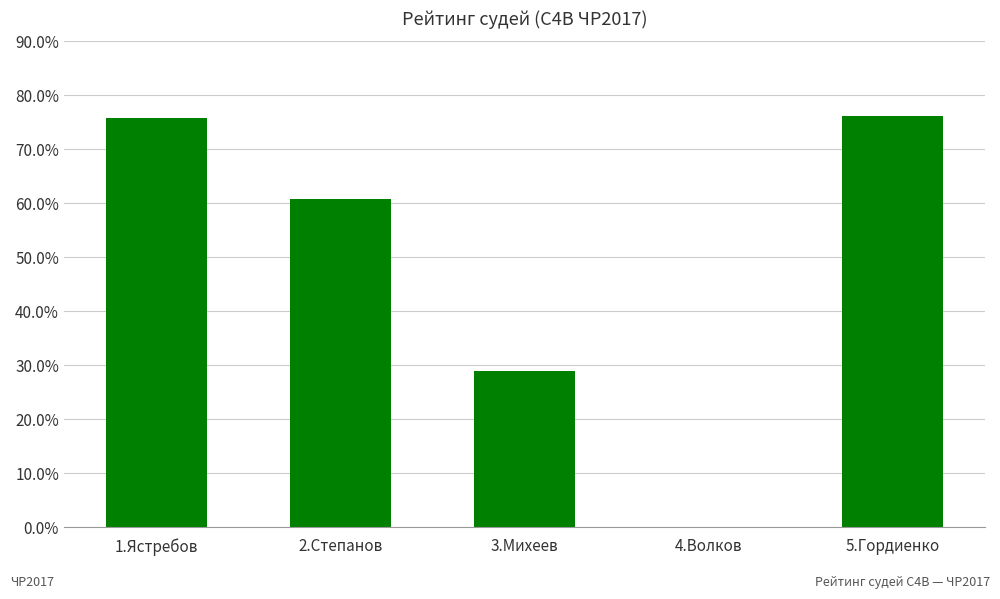

What is the sum of all values?

241.7